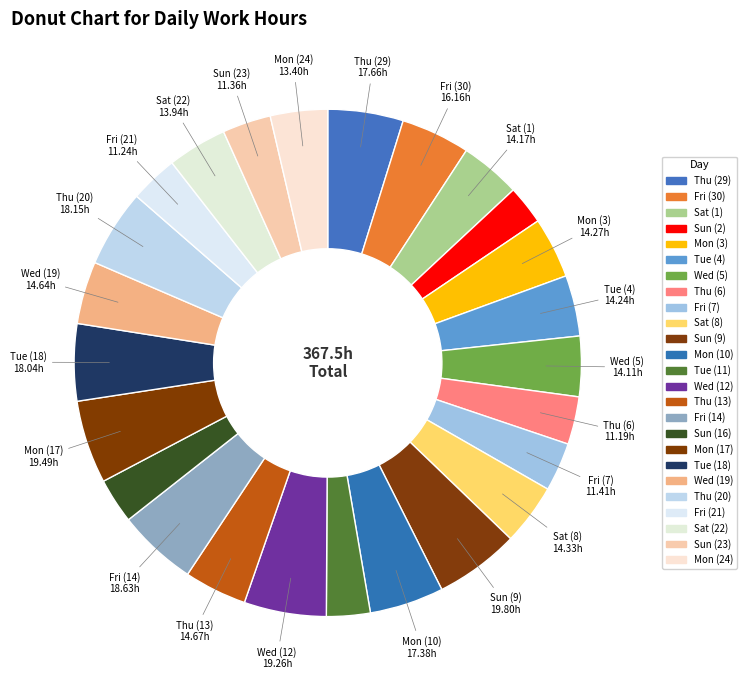

What is the change in value from Wed (5) to Sat (8)?

+0.2